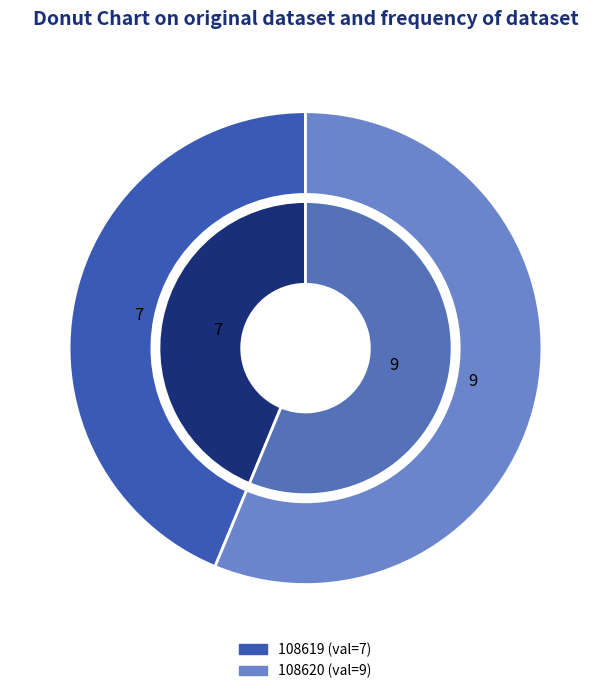

The 108619 slice represents 44% of the pie. True or false?

True